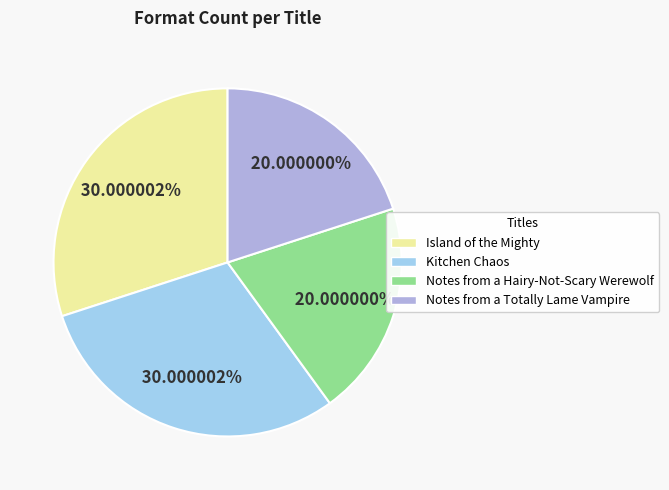

Combined, what portion of the pie is Island of the Mighty and Notes from a Hairy-Not-Scary Werewolf?

50.0%